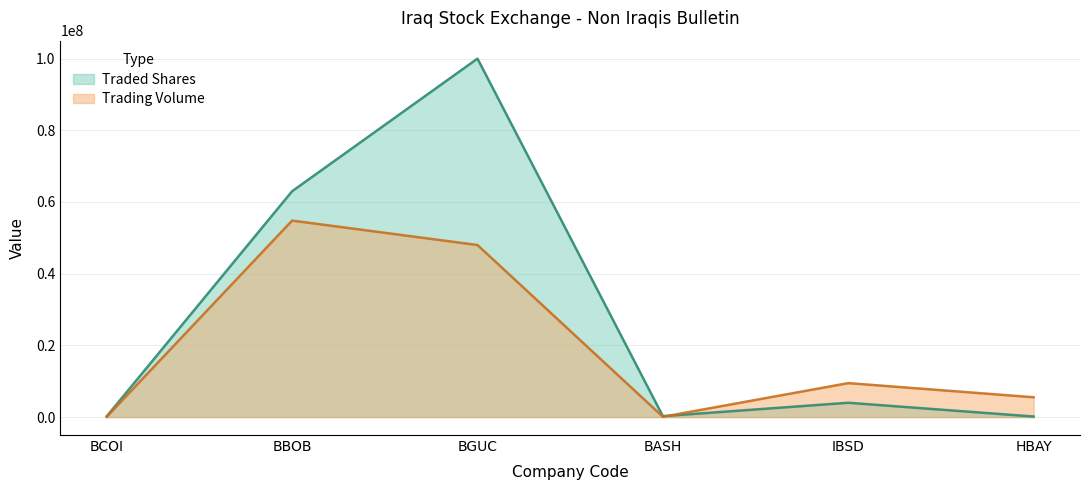

What is the label of the 1st point from the left?

BCOI